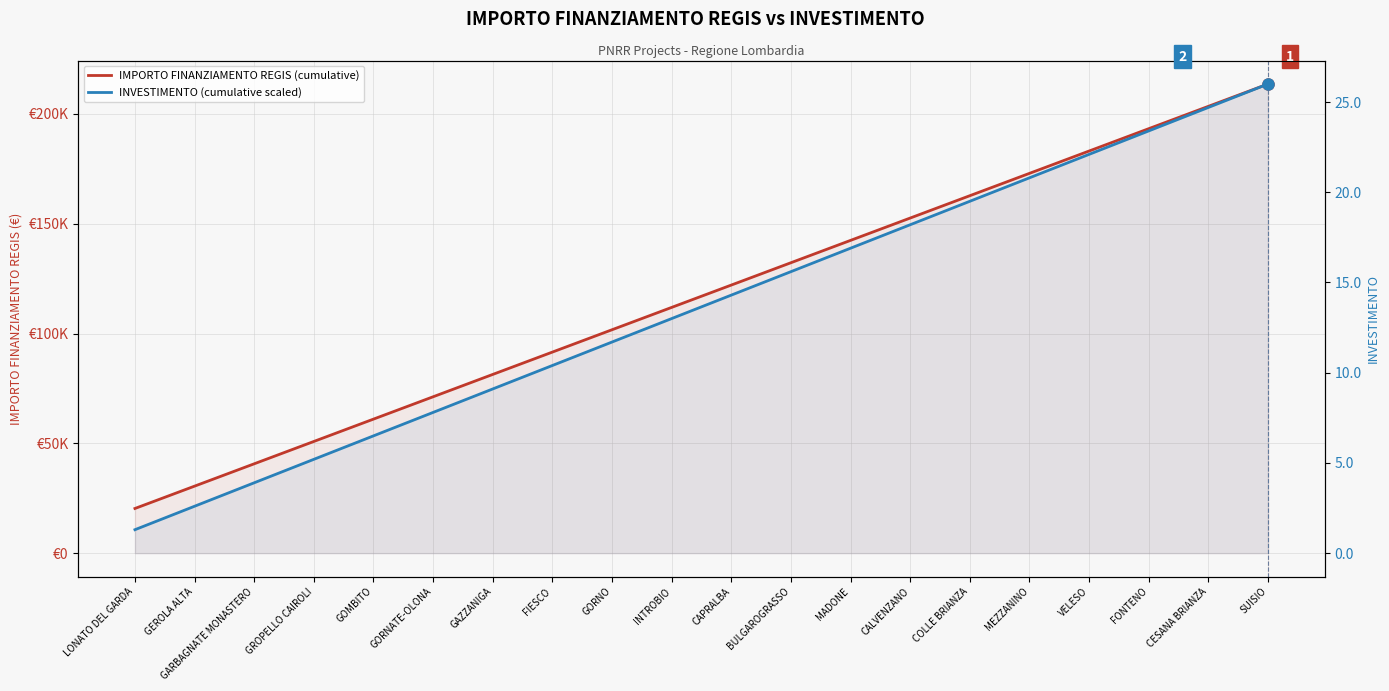

What is the difference between the second highest and second lowest values in the INVESTIMENTO (cumulative scaled) series?

2210000